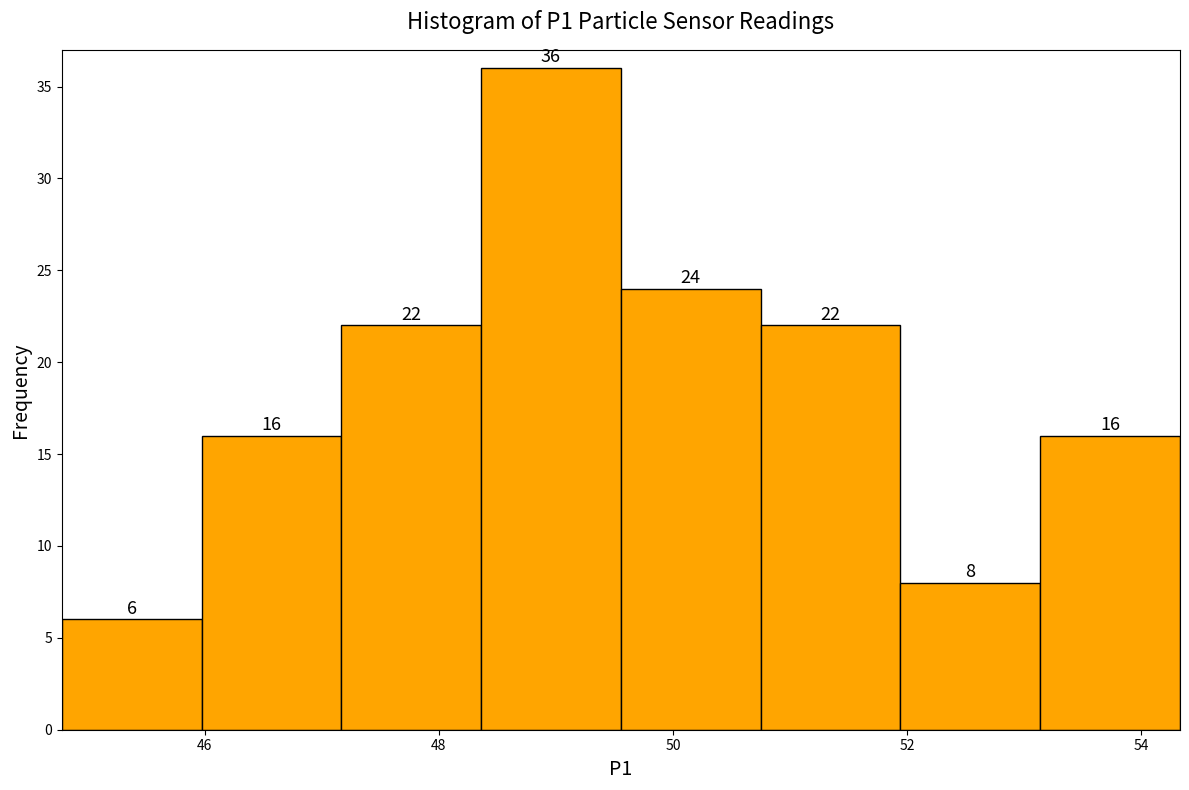

Reading left to right, list every bar in this chart as the range it spans on the x-axis followed by its height. The bar edges are not printed on the chart, so give them approximately, as read against the axis.

44.8 to 46.0: 6
46.0 to 47.2: 16
47.2 to 48.4: 22
48.4 to 49.6: 36
49.6 to 50.8: 24
50.8 to 52.0: 22
52.0 to 53.2: 8
53.2 to 54.4: 16